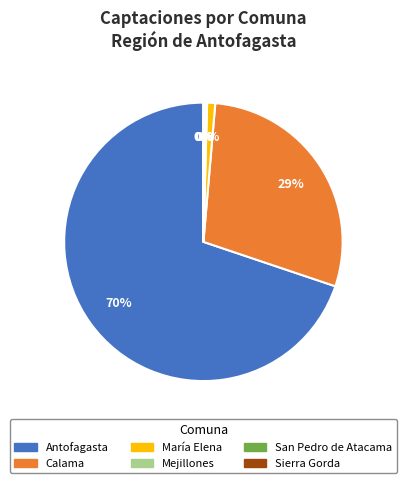

The María Elena slice represents 11% of the pie. True or false?

False